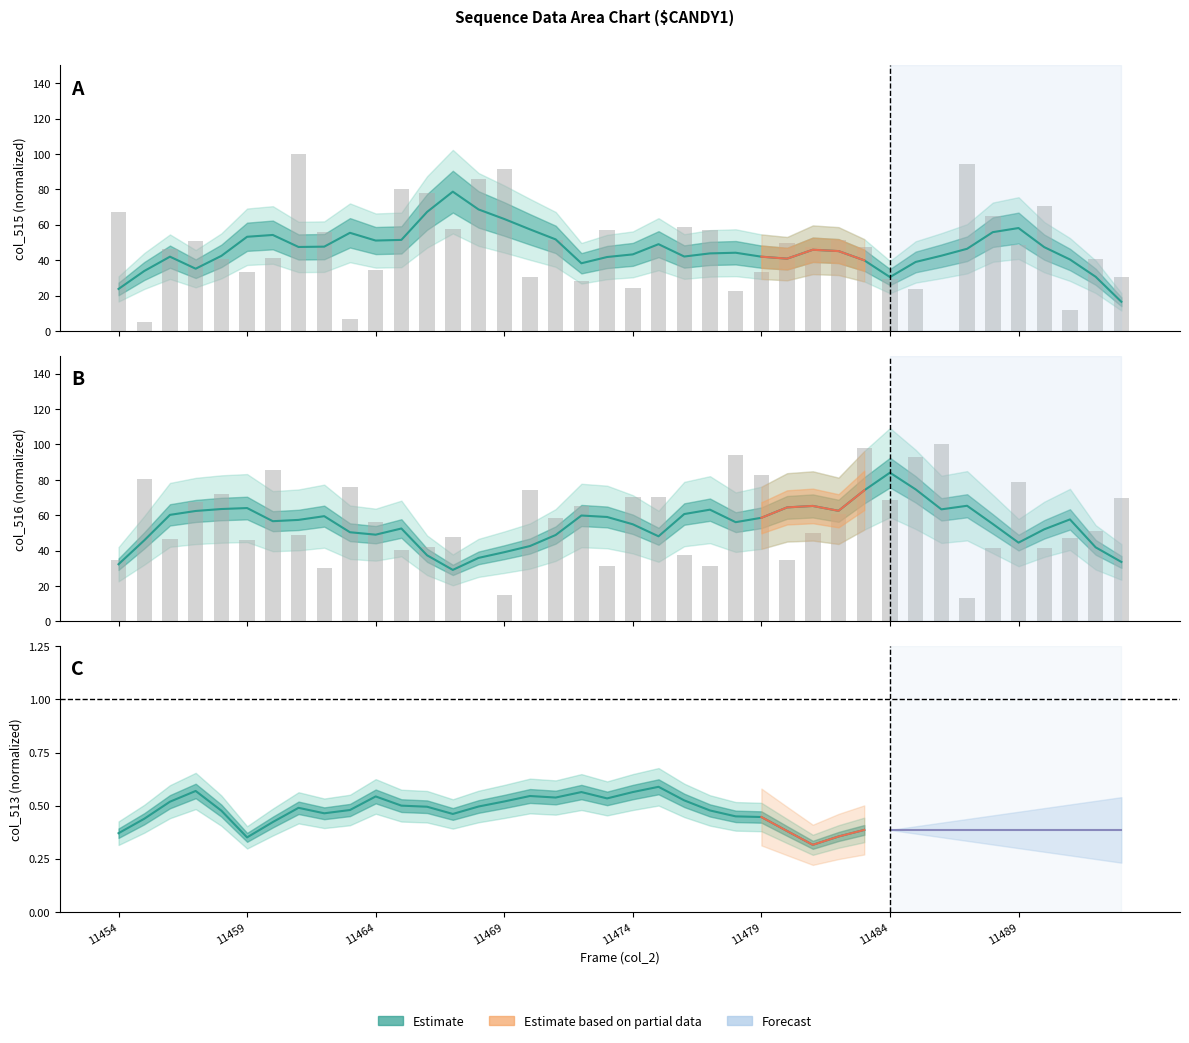

How many values in the col_516 series are below 56?

20